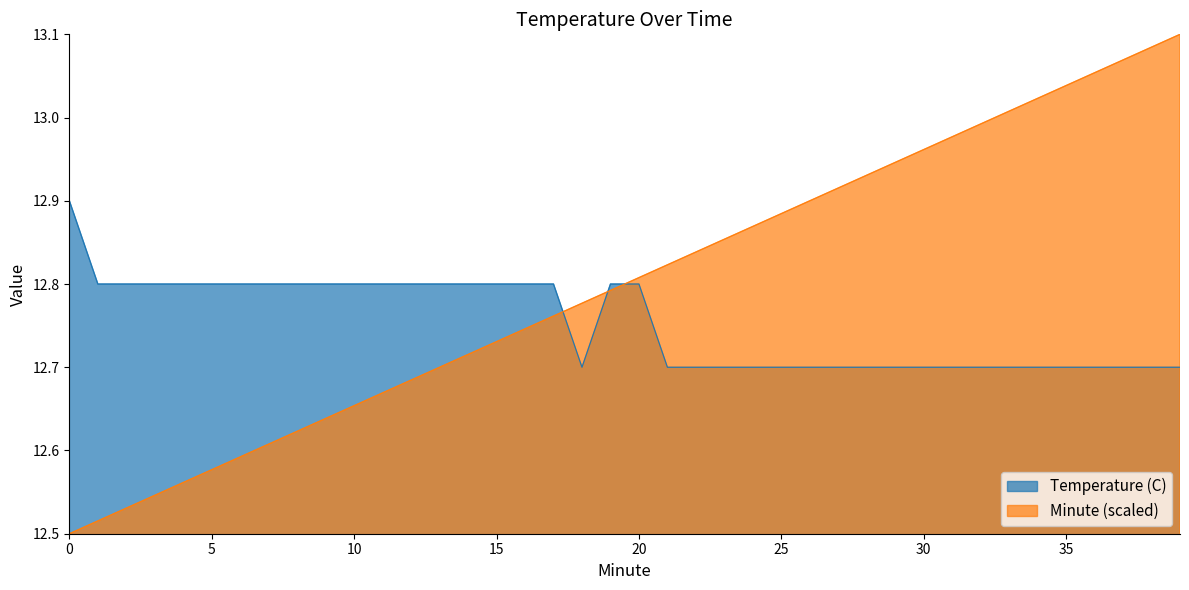

What is the minimum value for Temperature (C)?

12.7